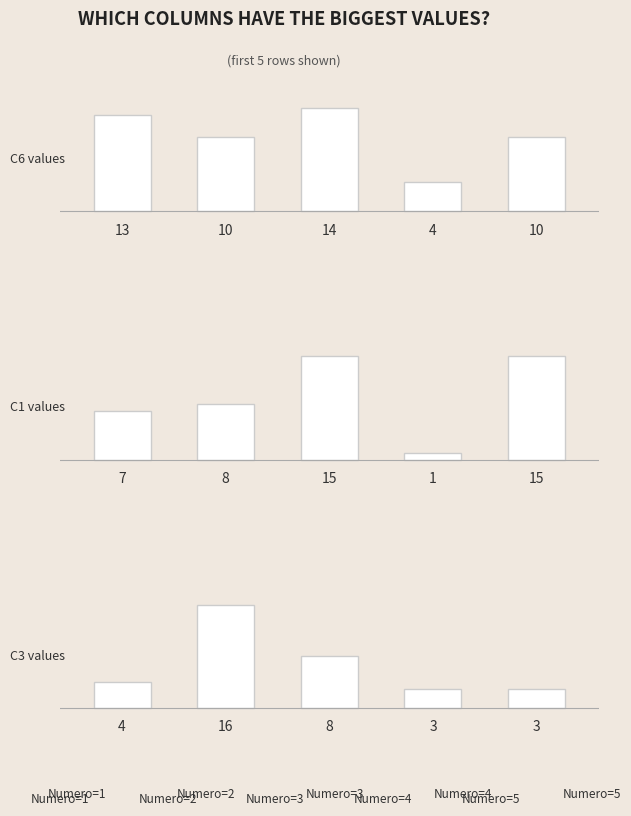

How many bars are there in total?

15